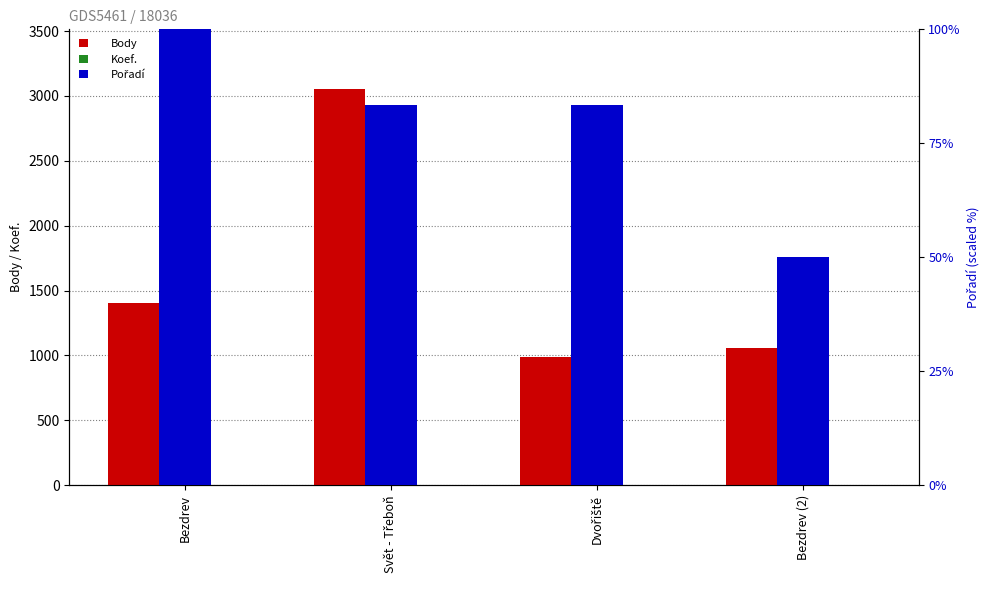

Where is Koef. nearest to the value 3?

Bezdrev